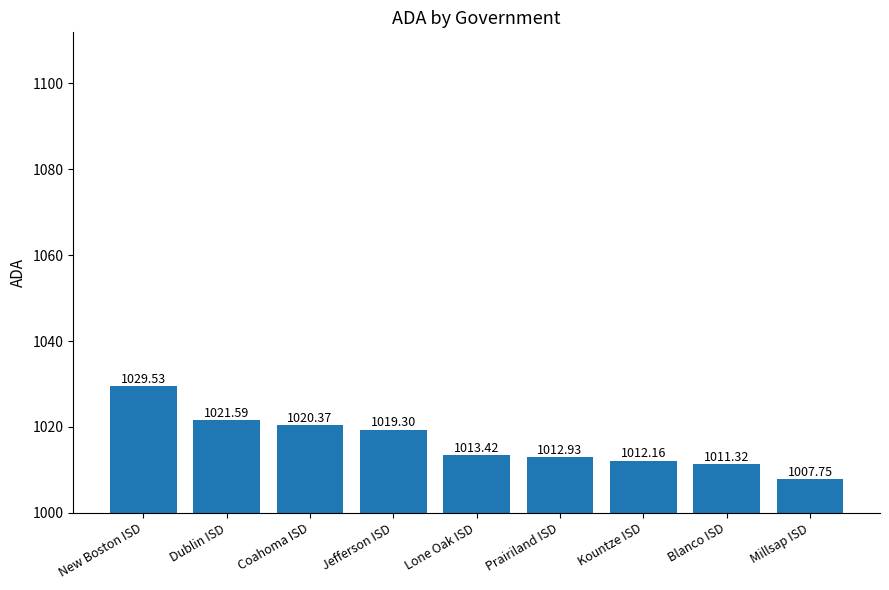

Between Jefferson ISD and Lone Oak ISD, which is larger?

Jefferson ISD